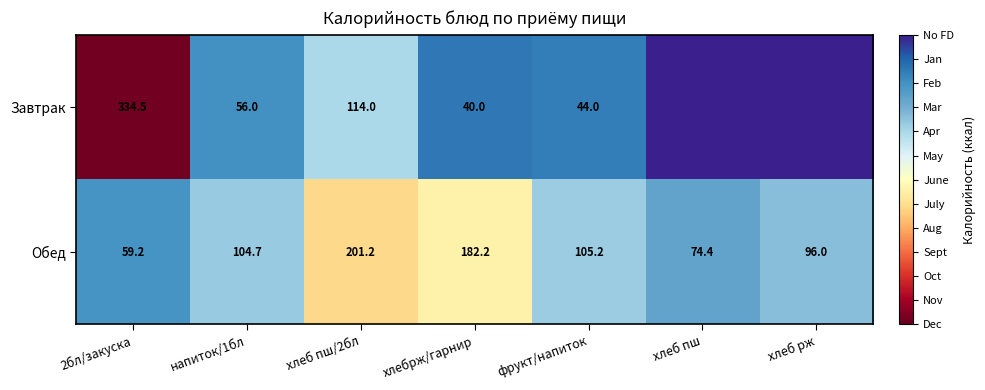

Where is Обед nearest to the value 130?

фрукт/напиток